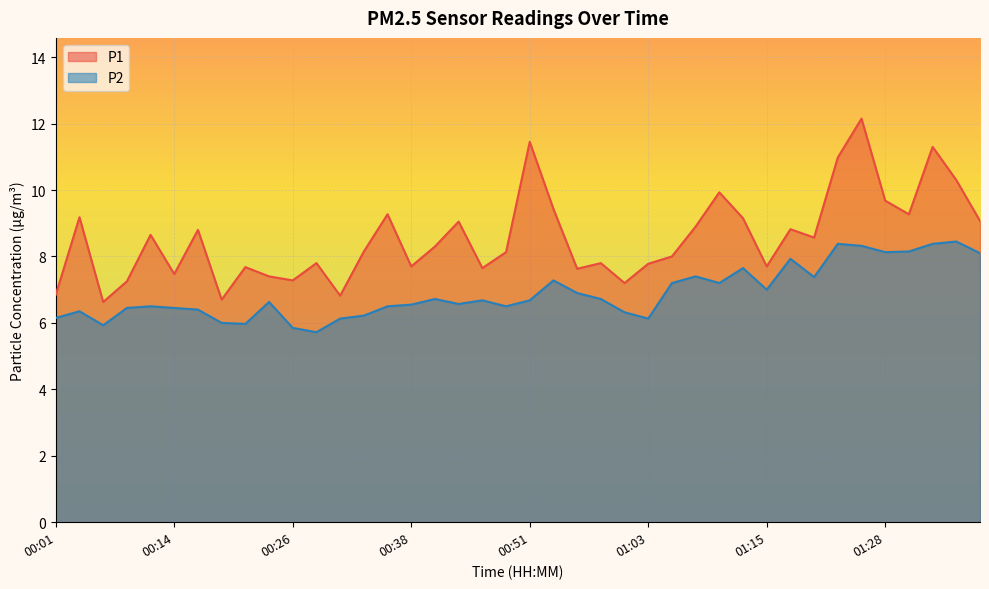

Is it true that P1 equals 10.2 at 00:26?

False